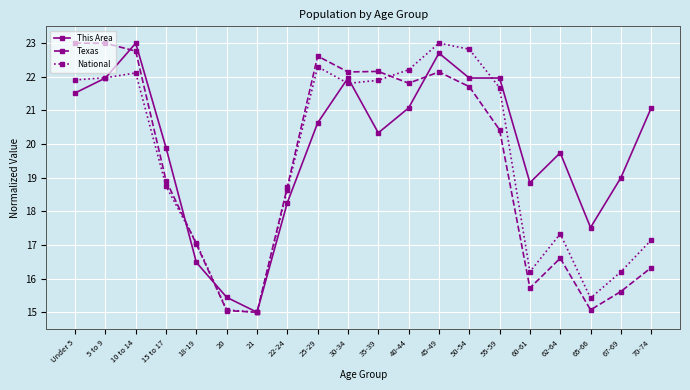

After their last crossing, which series has the higher values: Texas or This Area?

This Area